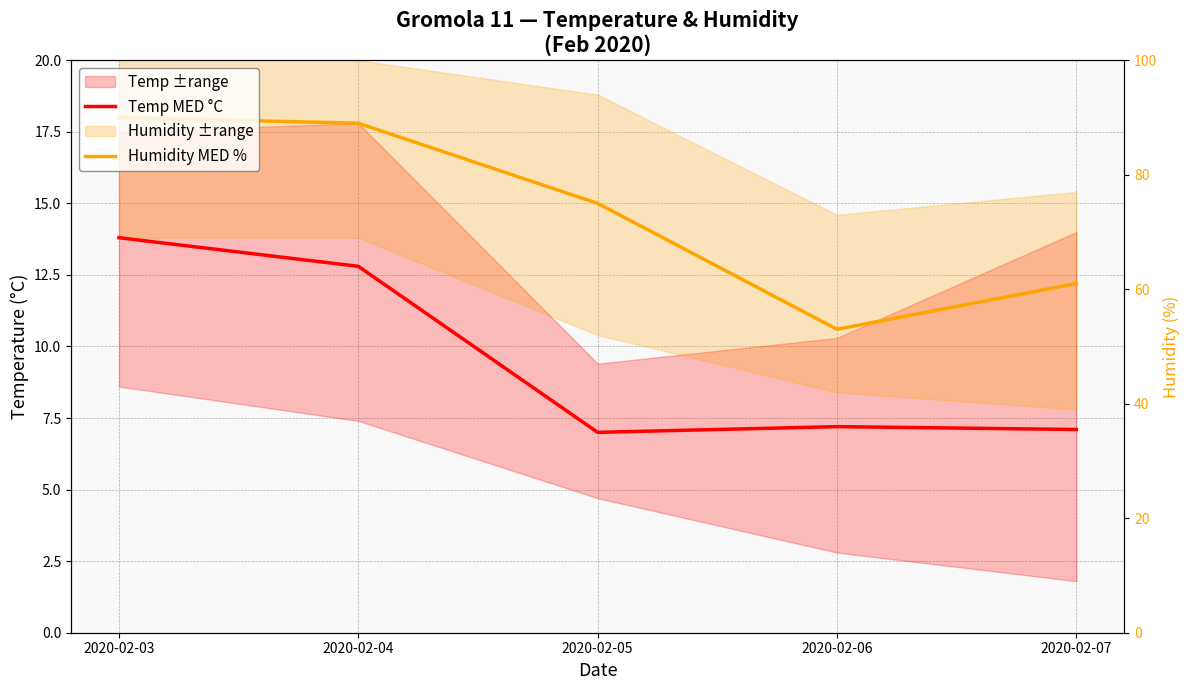

What is the difference between the maximum and minimum values in the Temp MED °C series?

6.8